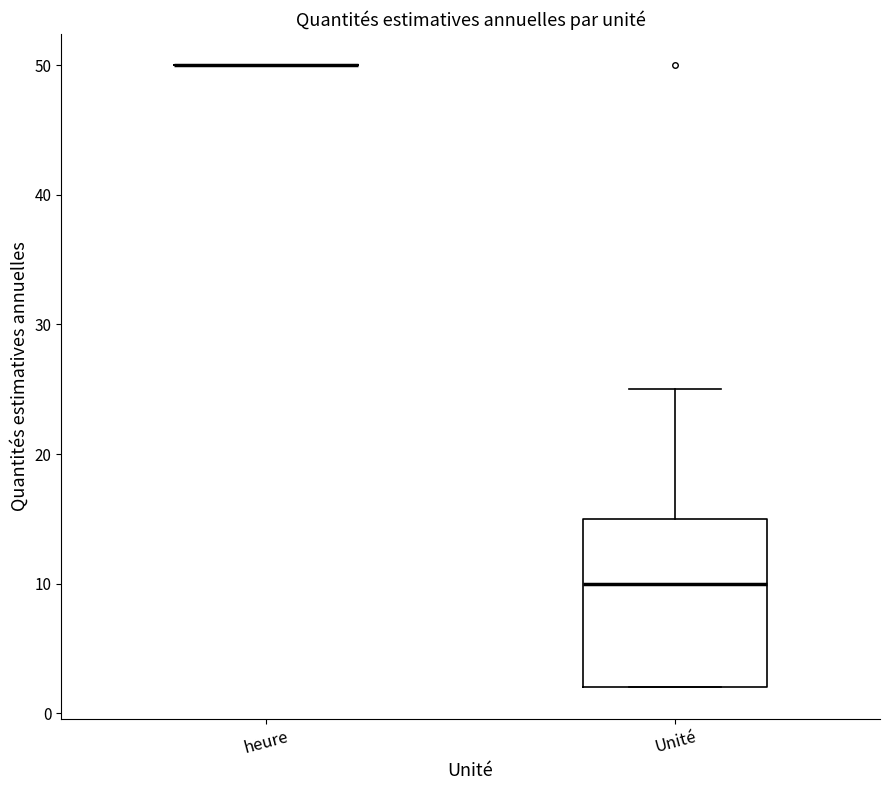

Where is the upper edge of the box for Unité on the y-axis? The values are not printed on the chart, so give them approximately, as read against the axis.

15